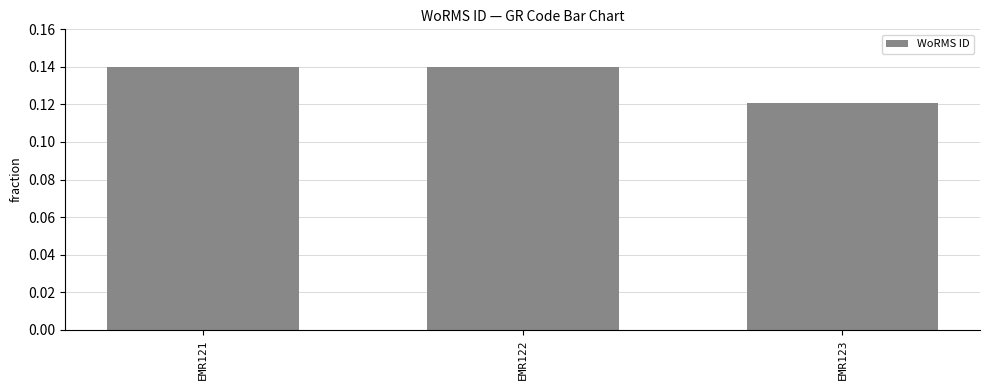

What is the sum of all values?

0.4